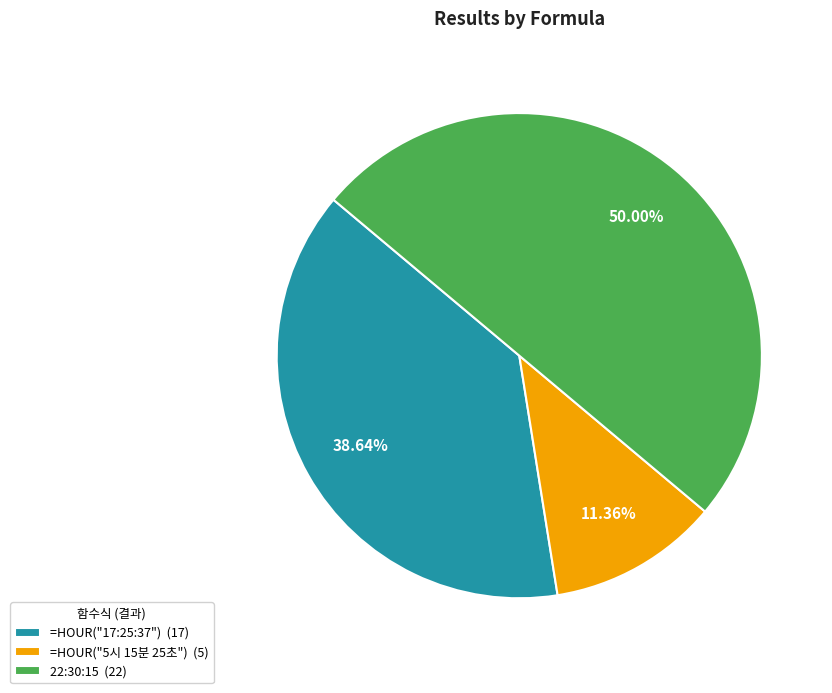

Do =HOUR("5시 15분 25초") and 22:30:15 together represent more than half of the pie?

Yes